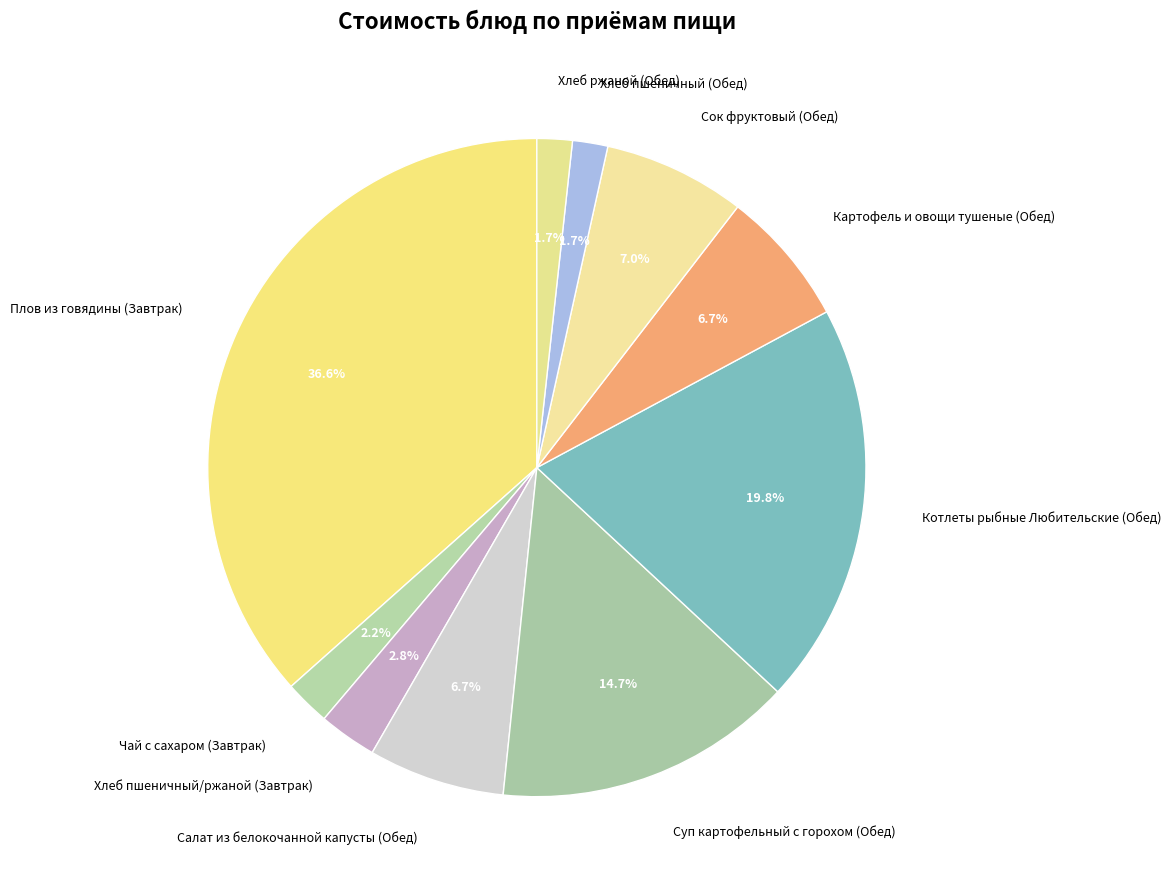

To the nearest percent, what is the combined percentage of Сок фруктовый (Обед) and Чай с сахаром (Завтрак)?

9%